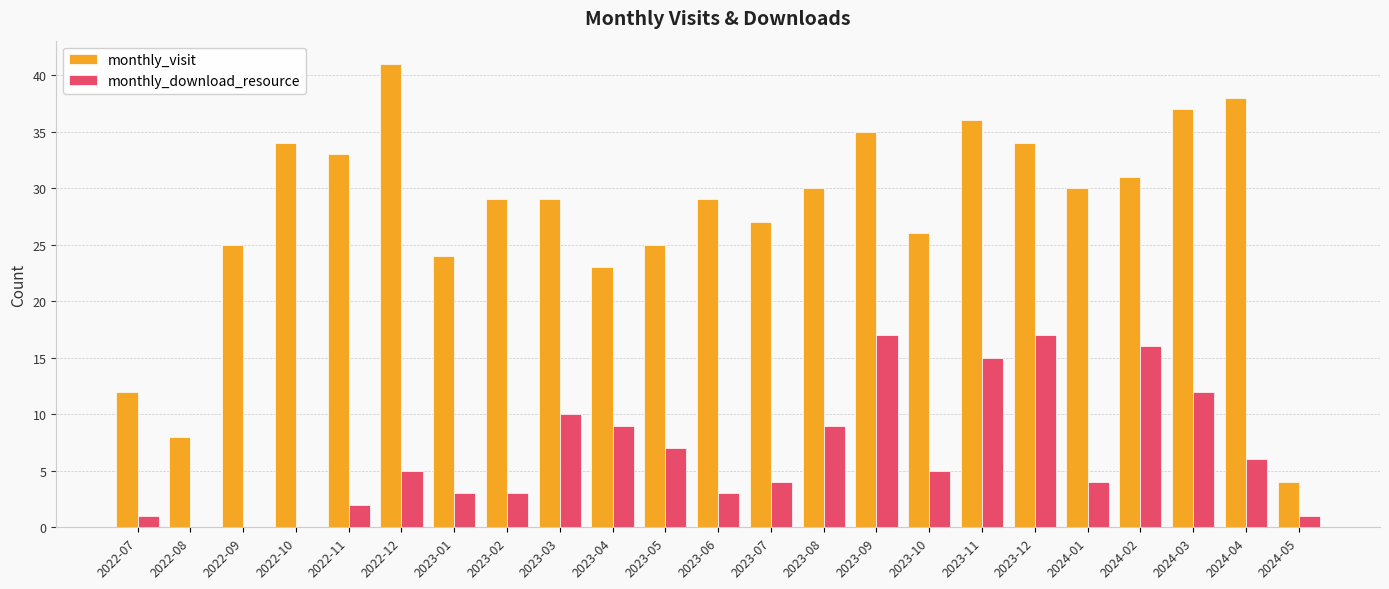

What is the maximum value for monthly_visit?

41